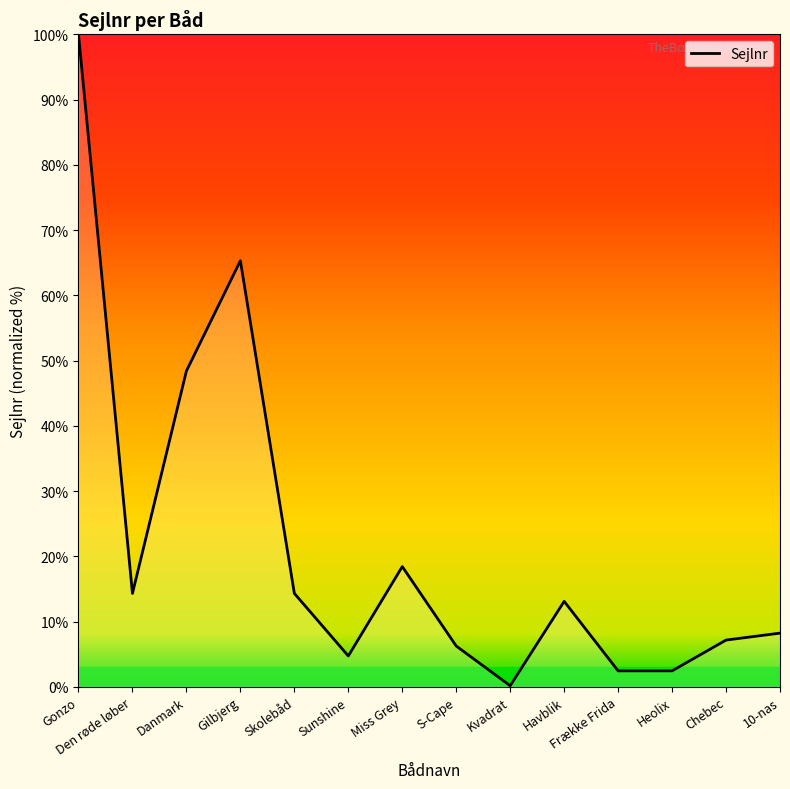

Where is the data nearest to the value 50?

Danmark